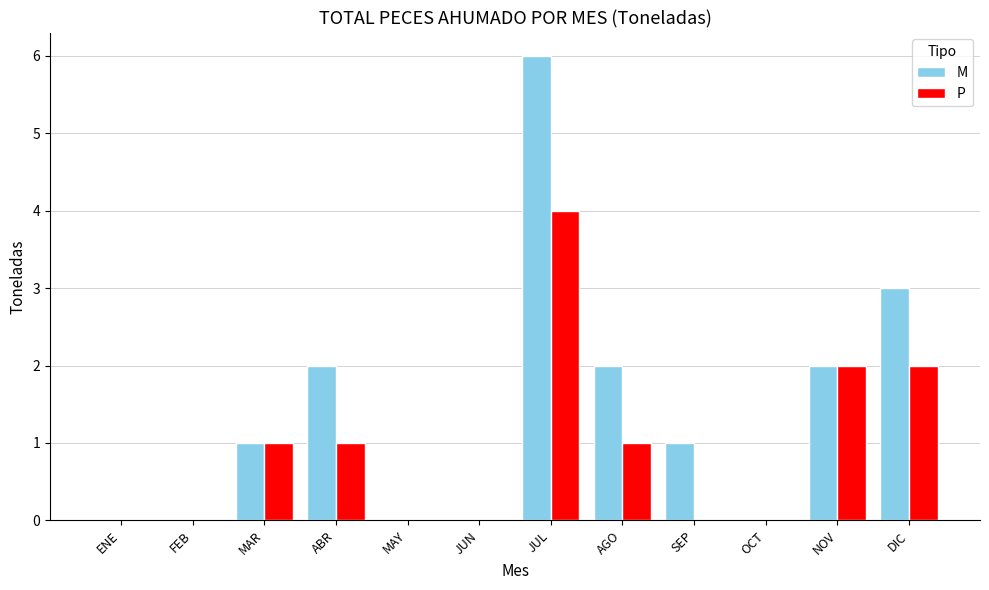

How many M values are between 0 and 2?

10